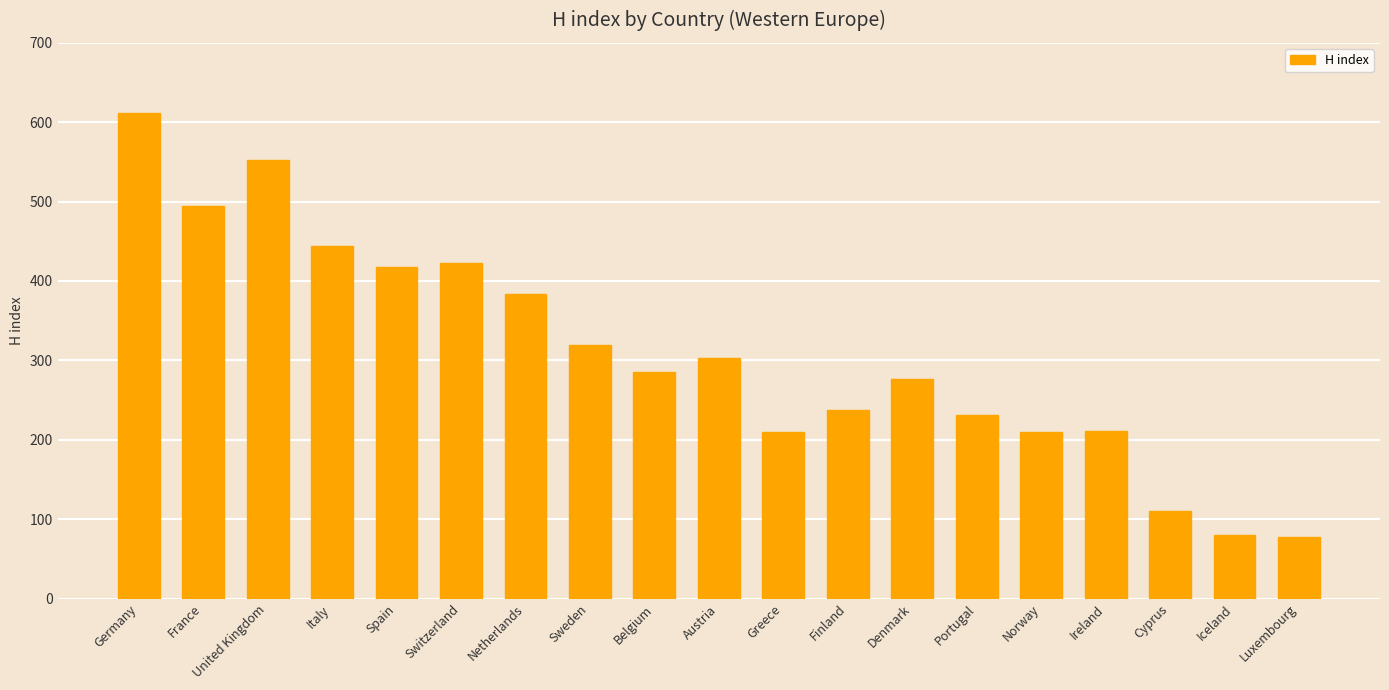

Approximately how many times larger is the value at Denmark compared to Greece?

1.3